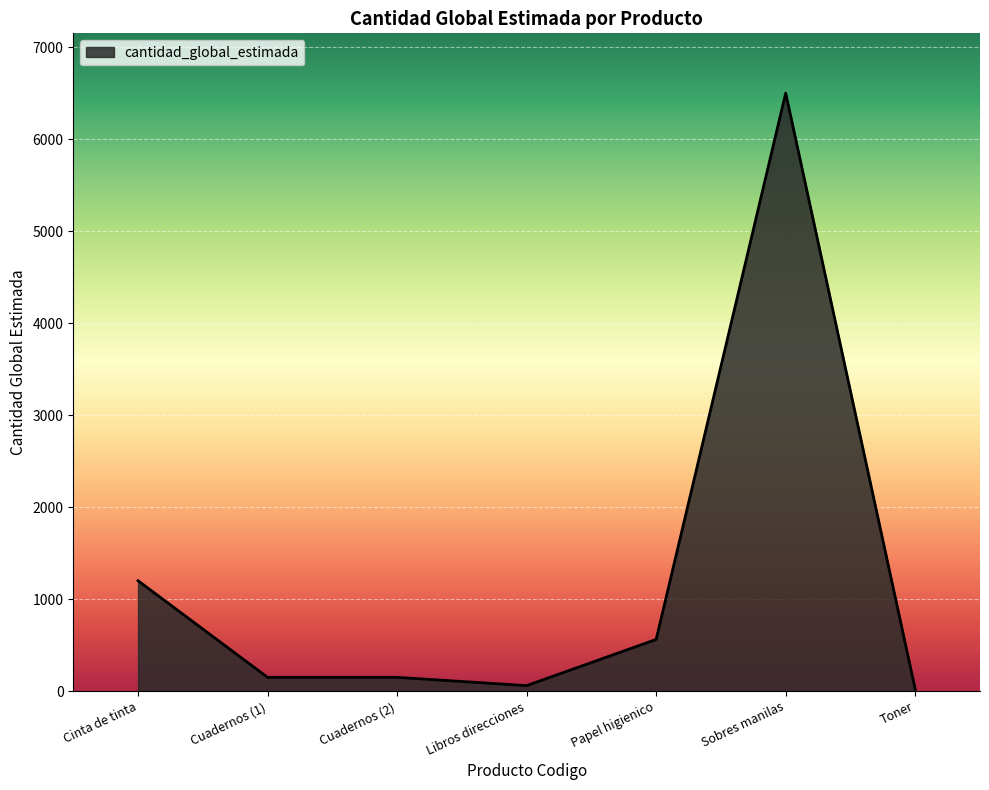

Where is the data nearest to the value 3260?

Cinta de tinta